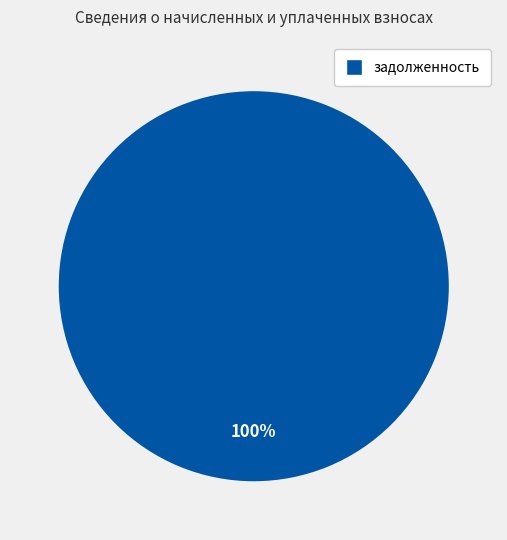

Does any single category account for the majority?

Yes